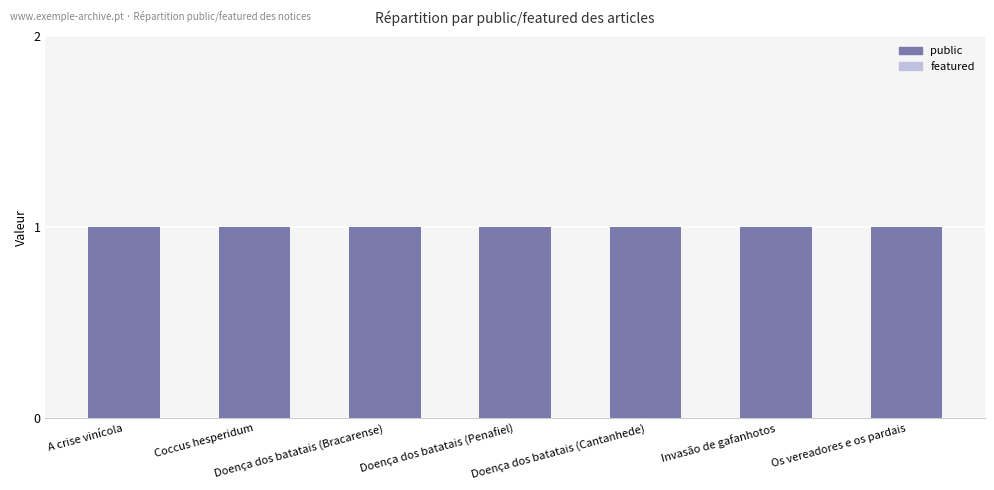

At Os vereadores e os pardais, list the series in order from largest to smallest.

public, featured